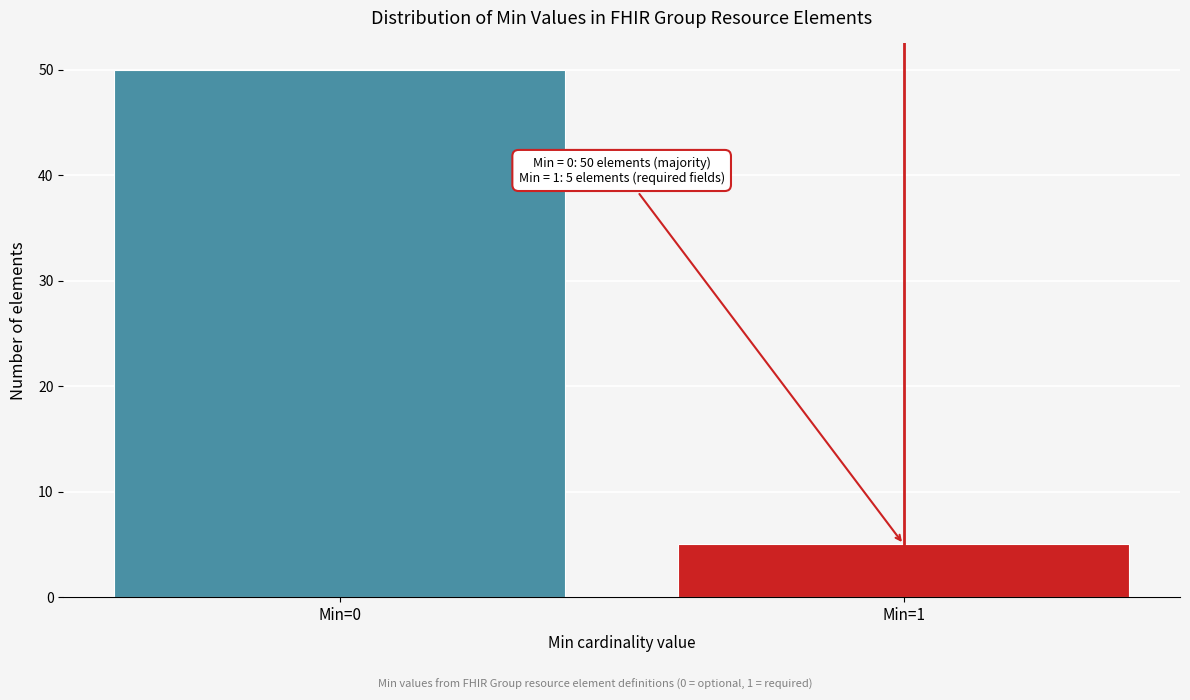

Reading left to right, list all the values displayed in this chart.

Min=0=50	Min=1=5